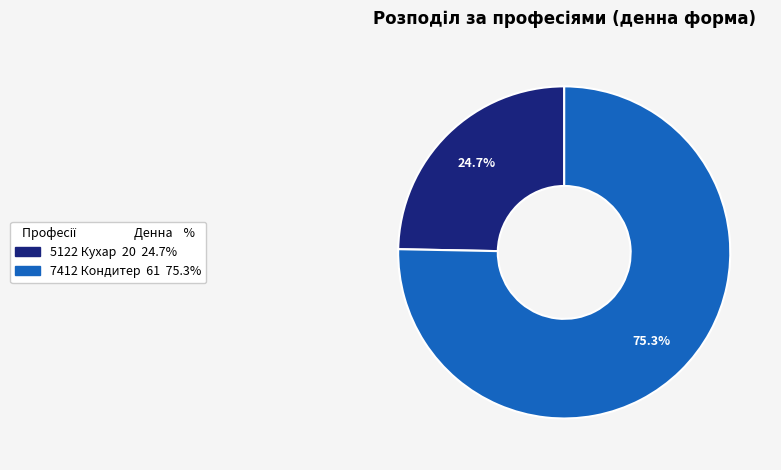

To the nearest percent, what portion does 7412 Кондитер represent?

75%